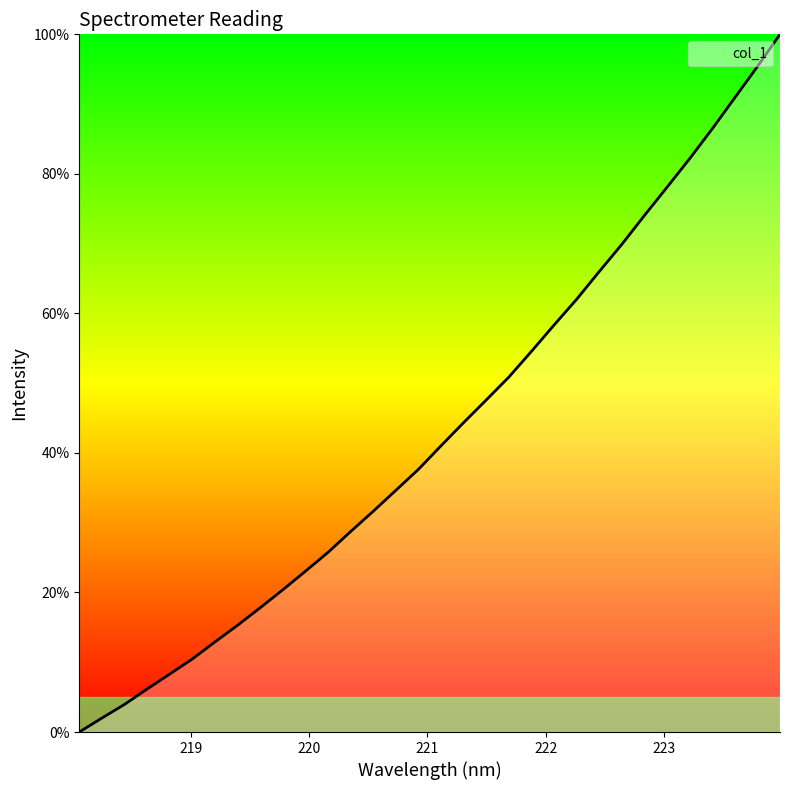

What is the greatest value displayed?

100.0